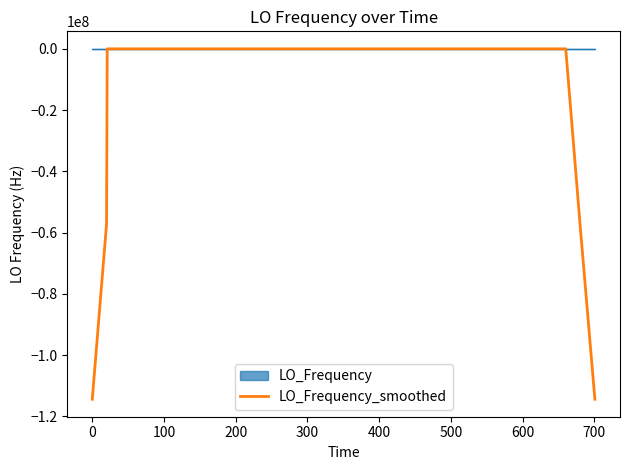

Which series has the widest spread of values?

LO_Frequency_smoothed